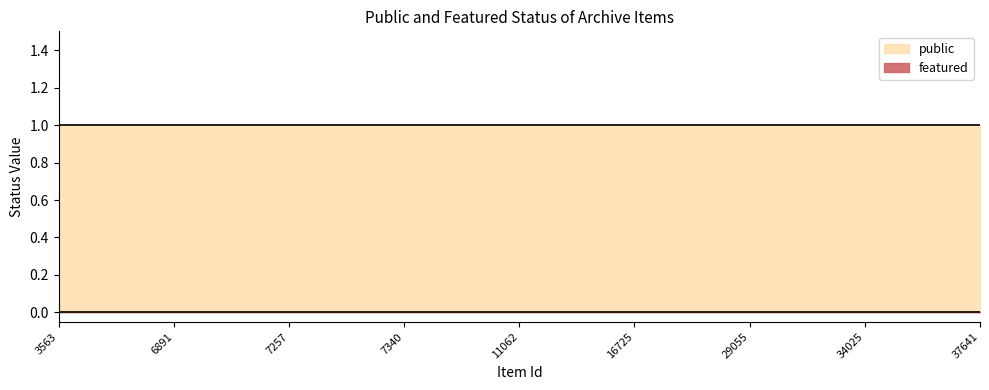

What is the maximum value for public?

1